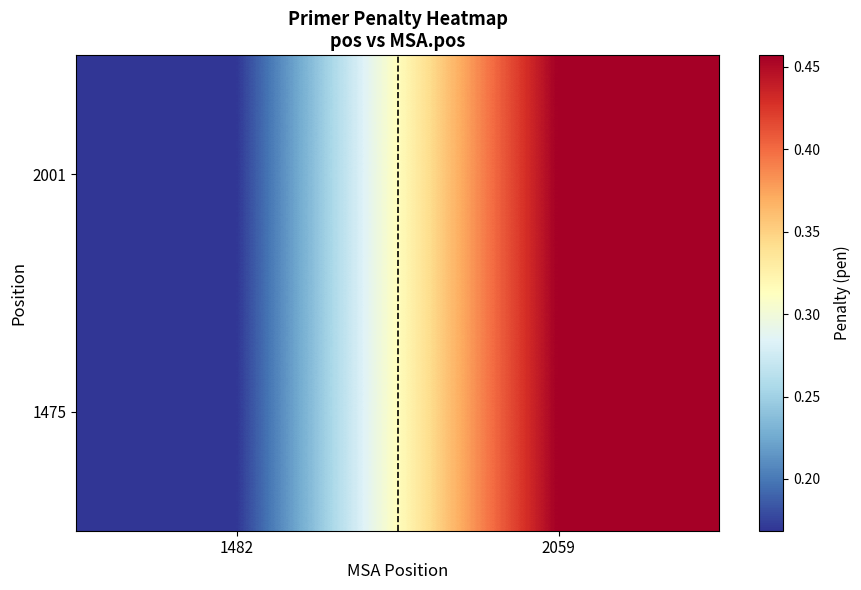

How many data points does each series have?

2